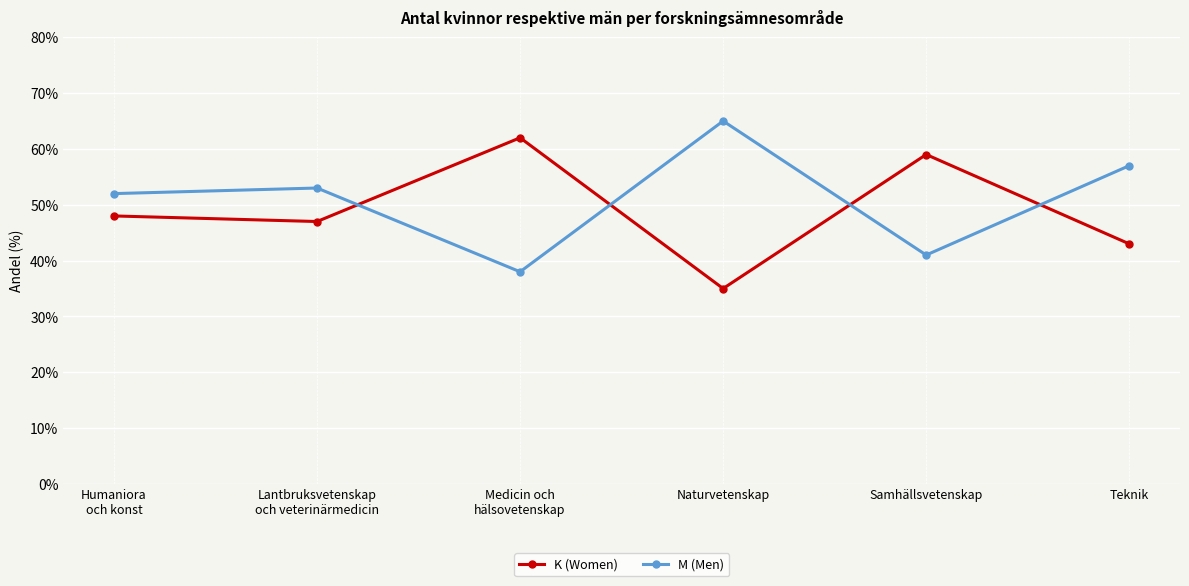

At which category does the chart reach its peak across all series?

Naturvetenskap